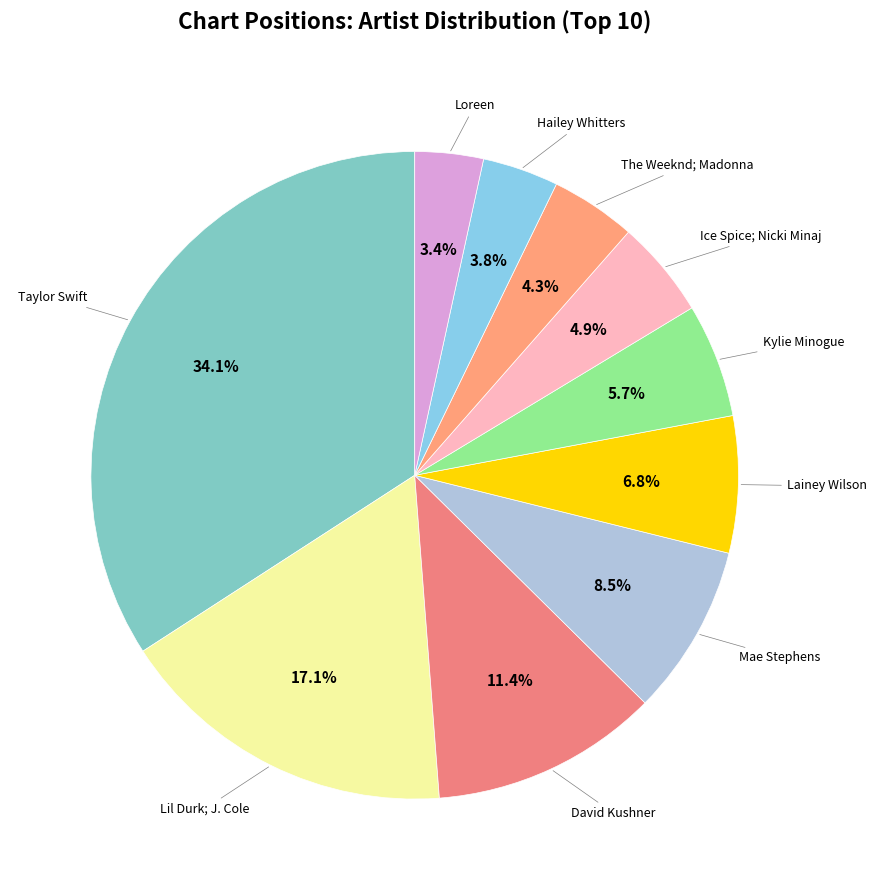

How many slices are in this pie chart?

10